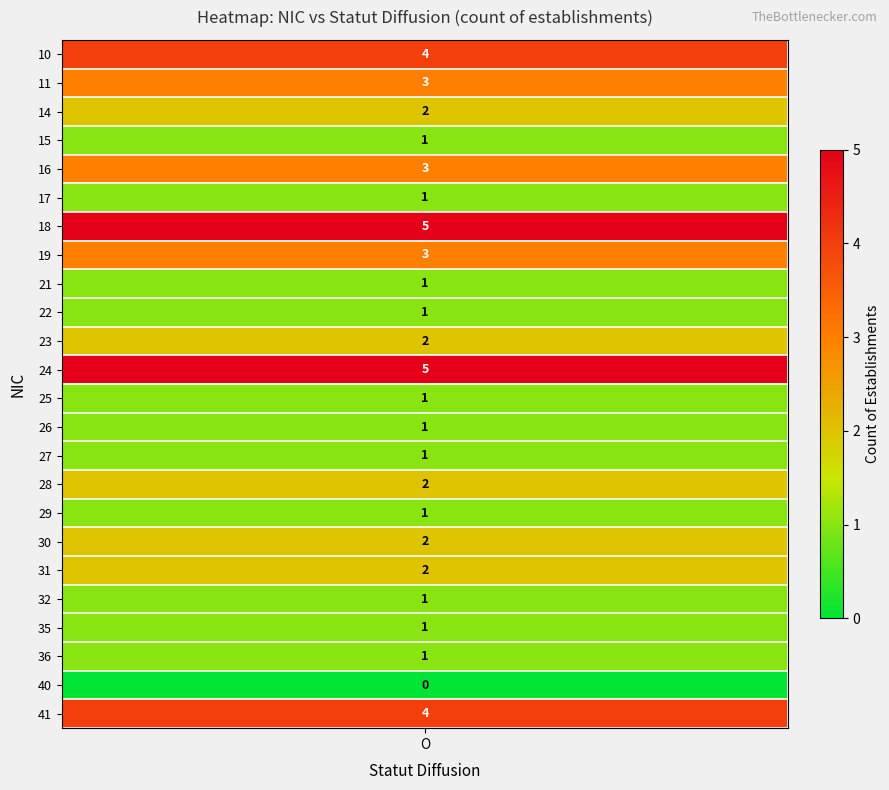

Reading right to left, list all the values displayed in this chart.

4	0	1	1	1	2	2	1	2	1	1	1	5	2	1	1	3	5	1	3	1	2	3	4